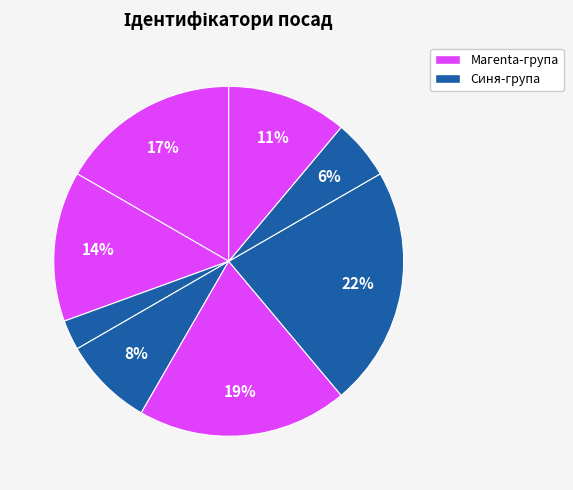

How many segments does this pie chart have?

8